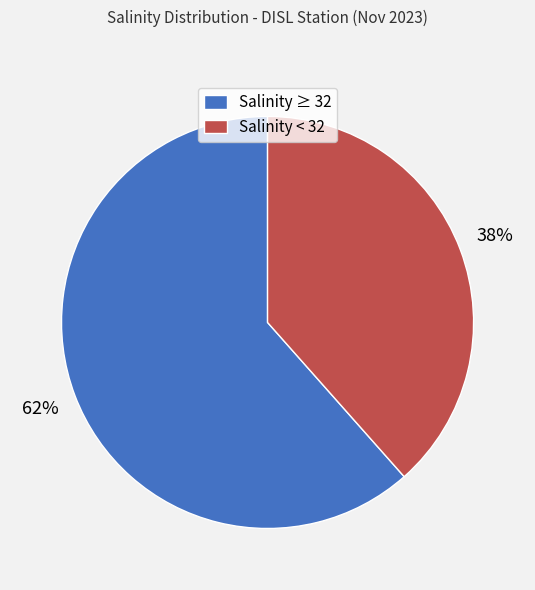

Combined, do Salinity < 32 and Salinity ≥ 32 account for over 50%?

Yes